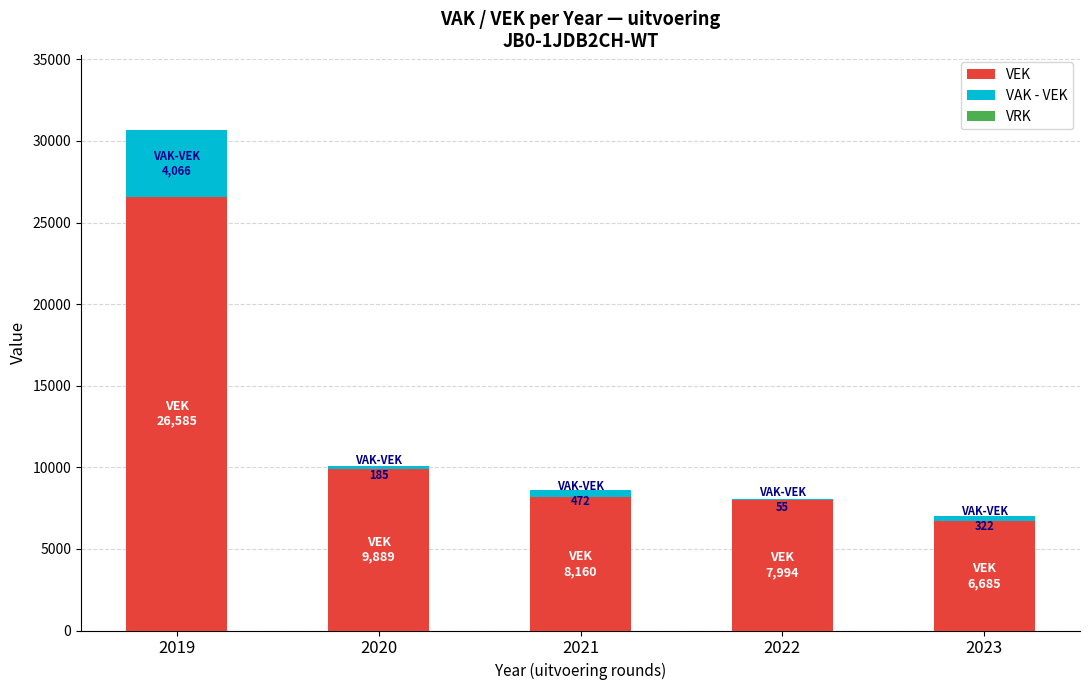

Reading left to right, transcribe the values for VEK.

2019=26585	2020=9889	2021=8160	2022=7994	2023=6685